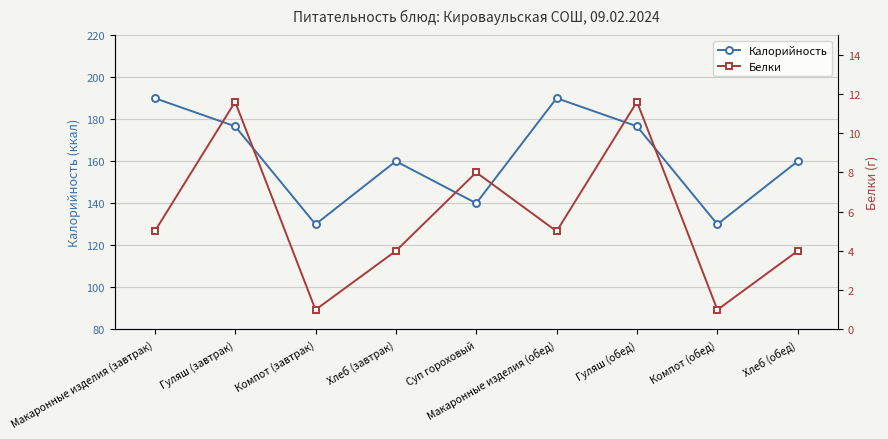

What is the value of the Белки point at the 6th from the left?

5.0